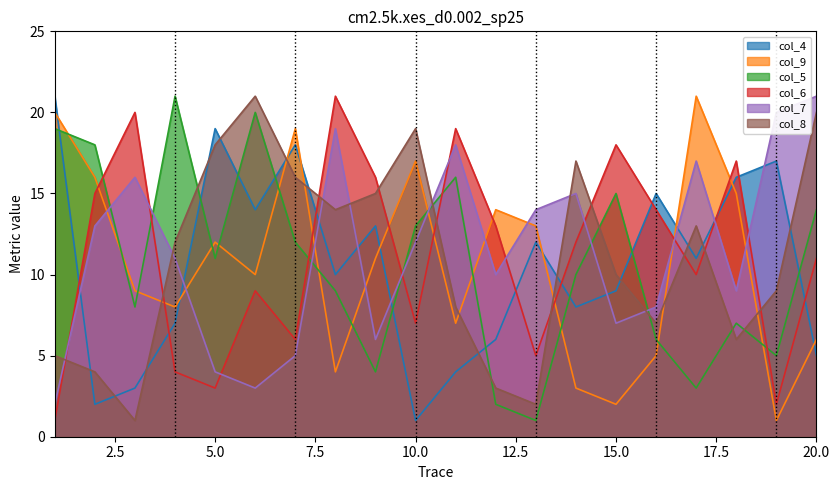

What is the difference between the maximum and minimum values in the col_6 series?

20